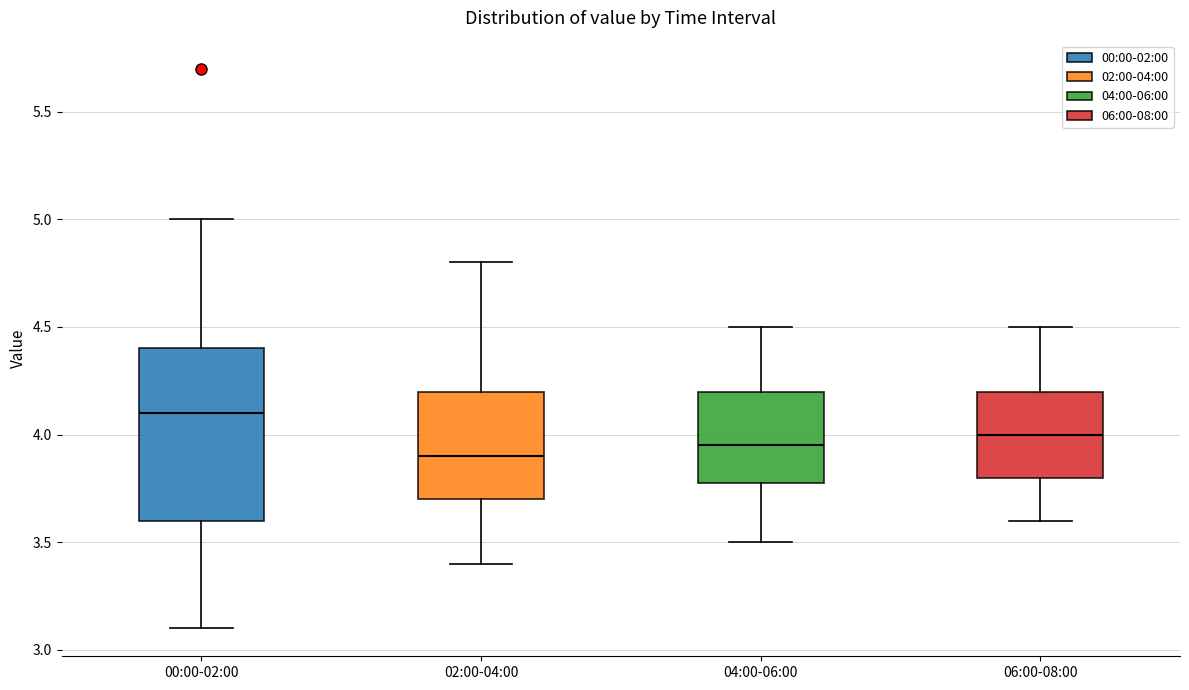

Where does the median line of the box for 06:00-08:00 sit on the y-axis? The values are not printed on the chart, so give them approximately, as read against the axis.

4.00